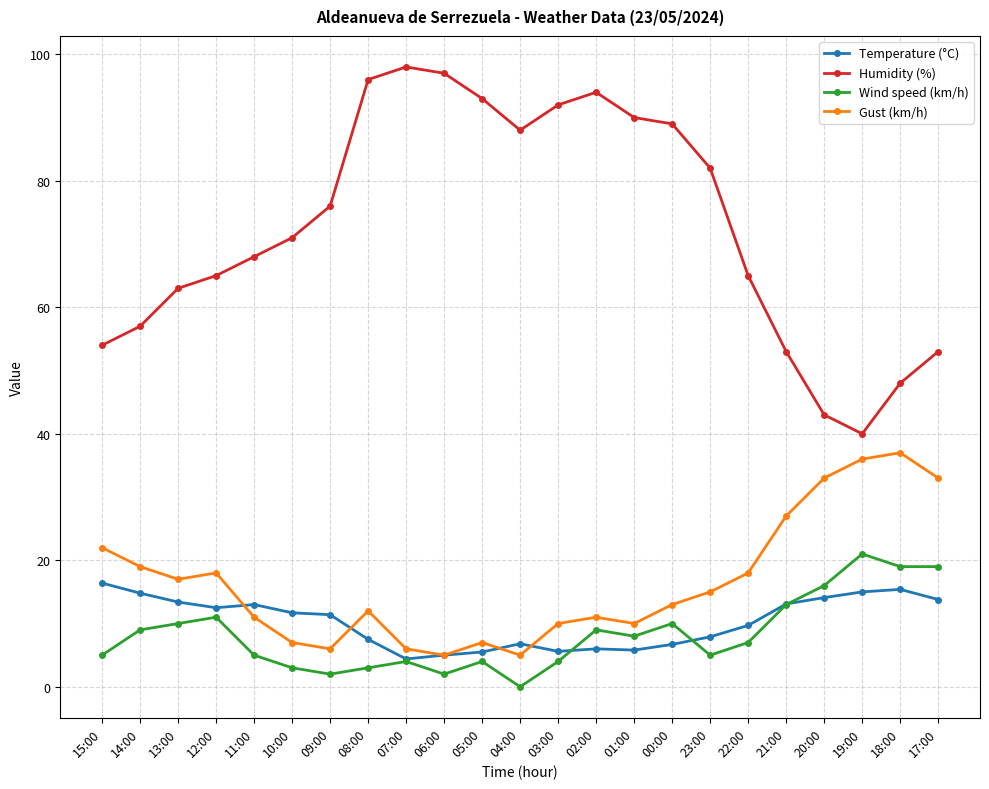

What is the sum of all Gust (km/h) values?

378.0